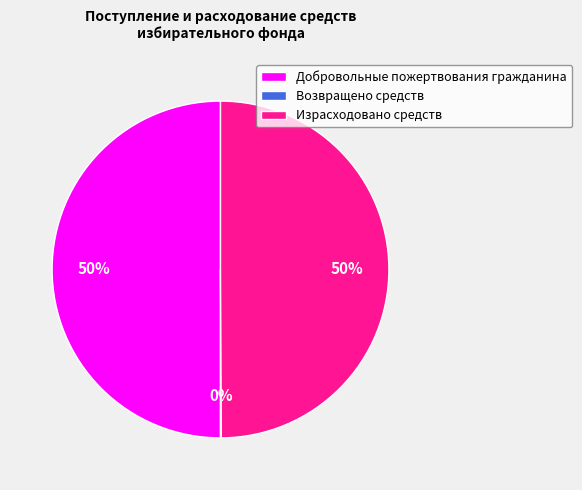

To the nearest percent, what is the difference between the largest and smallest slice percentages?

50%